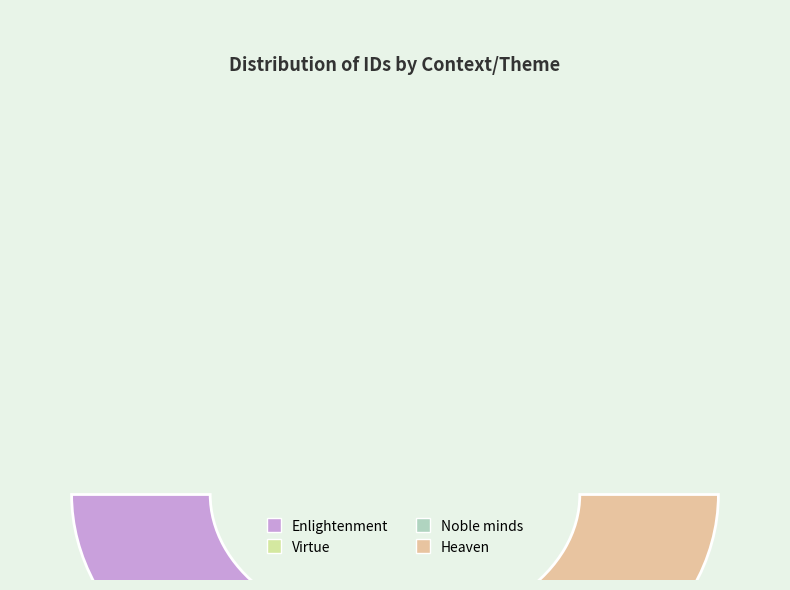

What is the change in value from Noble minds to Heaven?

+786